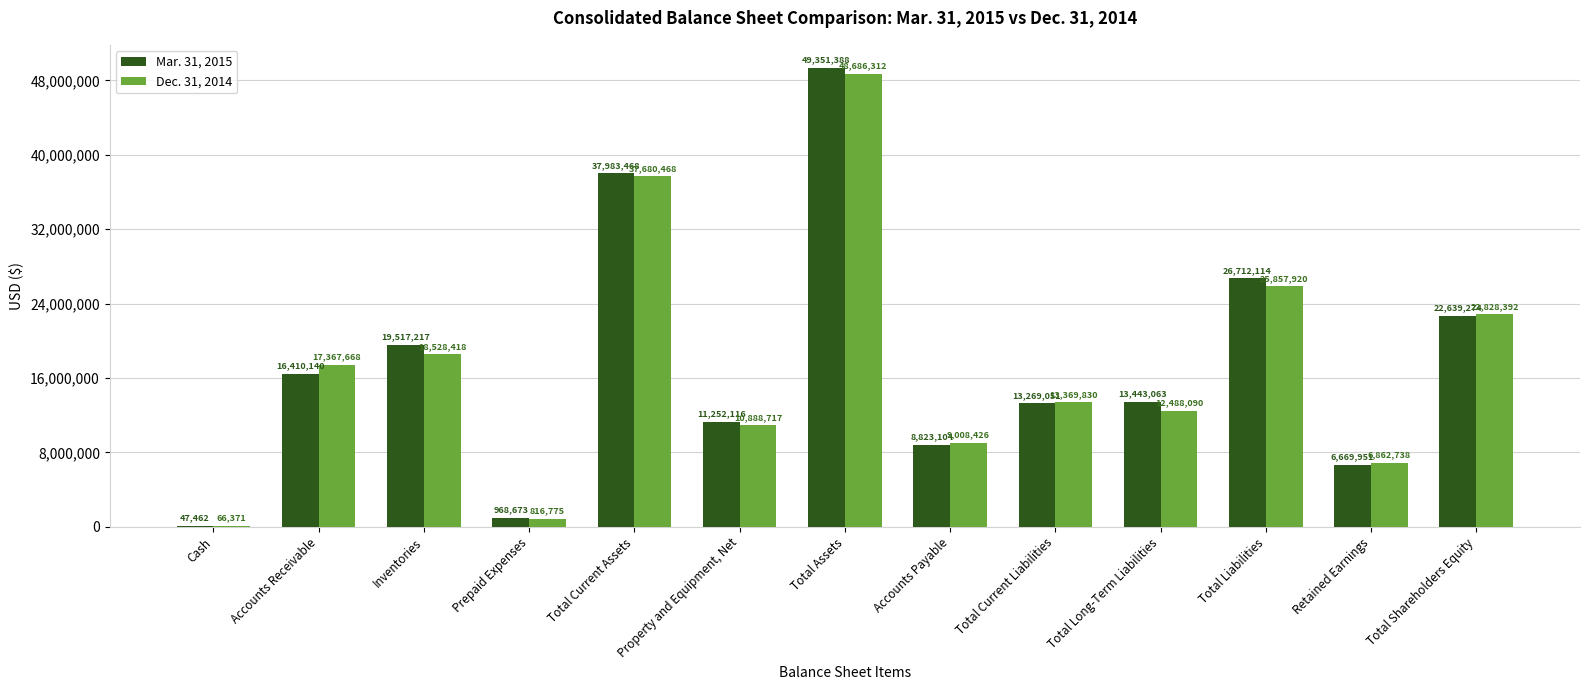

Which category has the highest value in the Dec. 31, 2014 series?

Total Assets